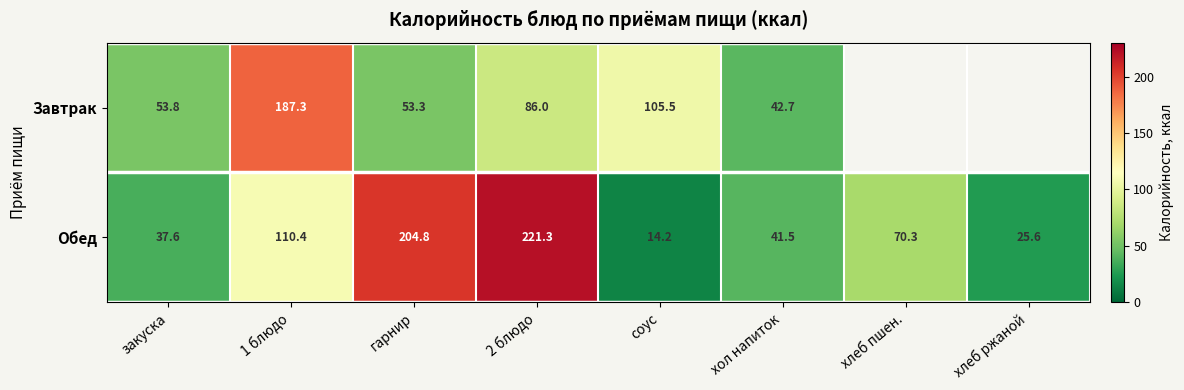

At which label does Обед first exceed 70?

1 блюдо